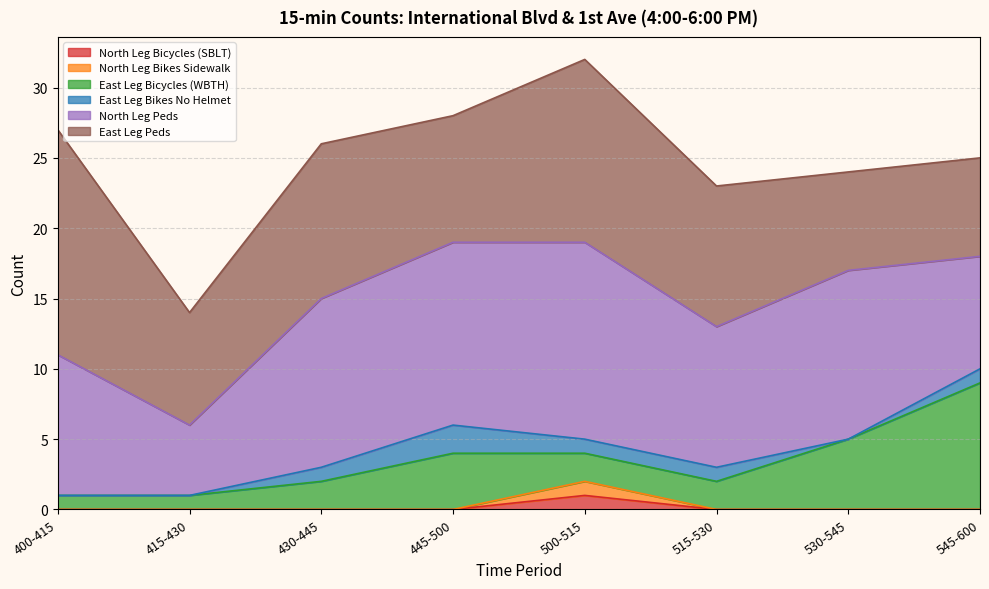

True or false: North Leg Bicycles (SBLT) and East Leg Bicycles (WBTH) cross at least once.

False